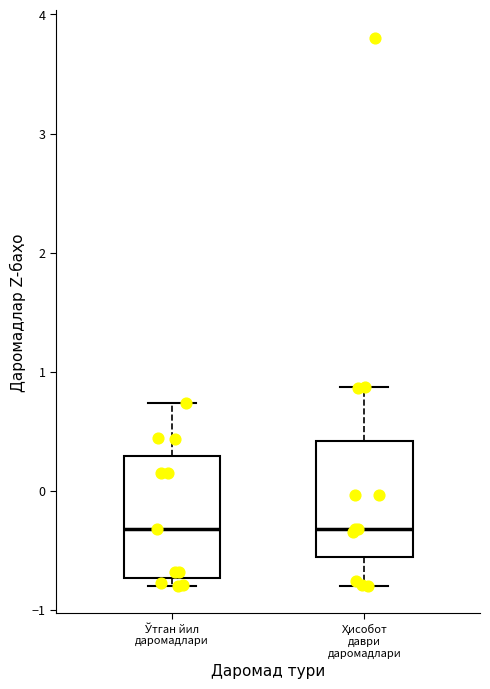

Reading left to right, transcribe this box plot: for each box, give where its median line is, the range the box spans, and where its two whiskers end, as read against the y-axis. The values are not printed on the chart, so give them approximately, as read against the axis.

Ўтган йил даромадлари: median -0.3, box -0.7 to 0.3, whiskers -0.8 to 0.7
Ҳисобот даври даромадлари: median -0.3, box -0.6 to 0.4, whiskers -0.8 to 0.9